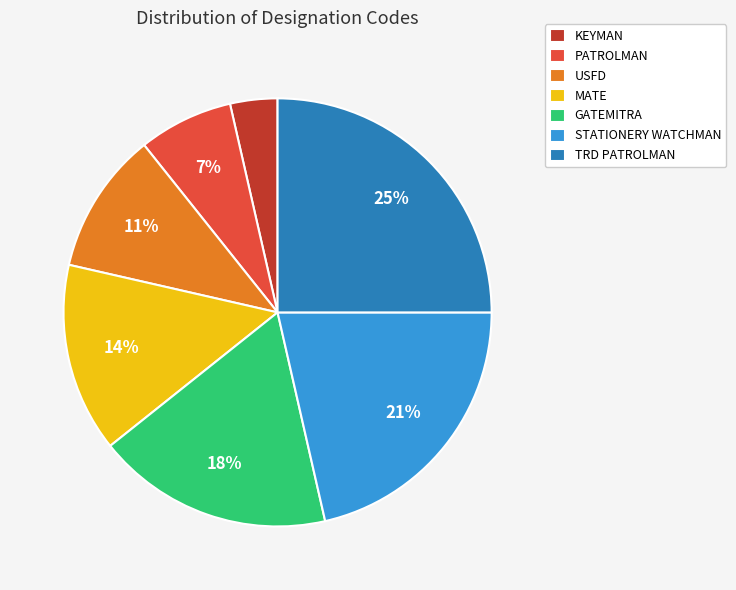

Approximately how many times larger is the value at TRD PATROLMAN compared to GATEMITRA?

1.4